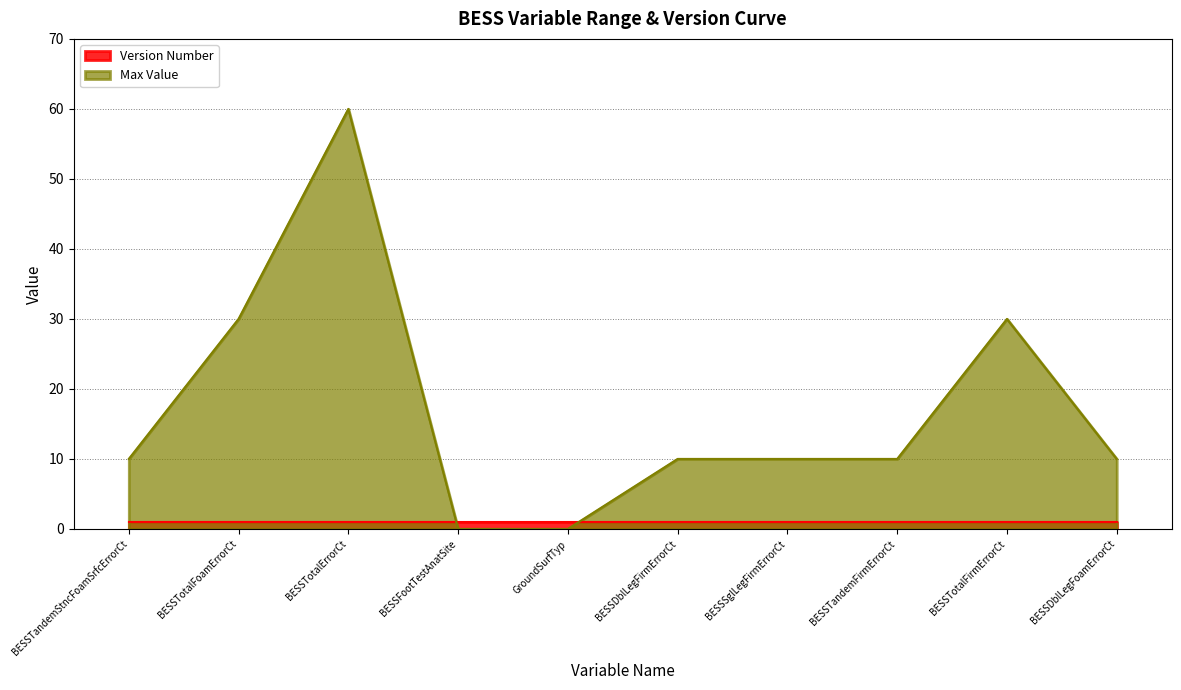

List the labels in order of value, smallest first.

BESSFootTestAnatSite, GroundSurfTyp, BESSTandemStncFoamSrfcErrorCt, BESSDblLegFirmErrorCt, BESSSglLegFirmErrorCt, BESSTandemFirmErrorCt, BESSDblLegFoamErrorCt, BESSTotalFoamErrorCt, BESSTotalFirmErrorCt, BESSTotalErrorCt